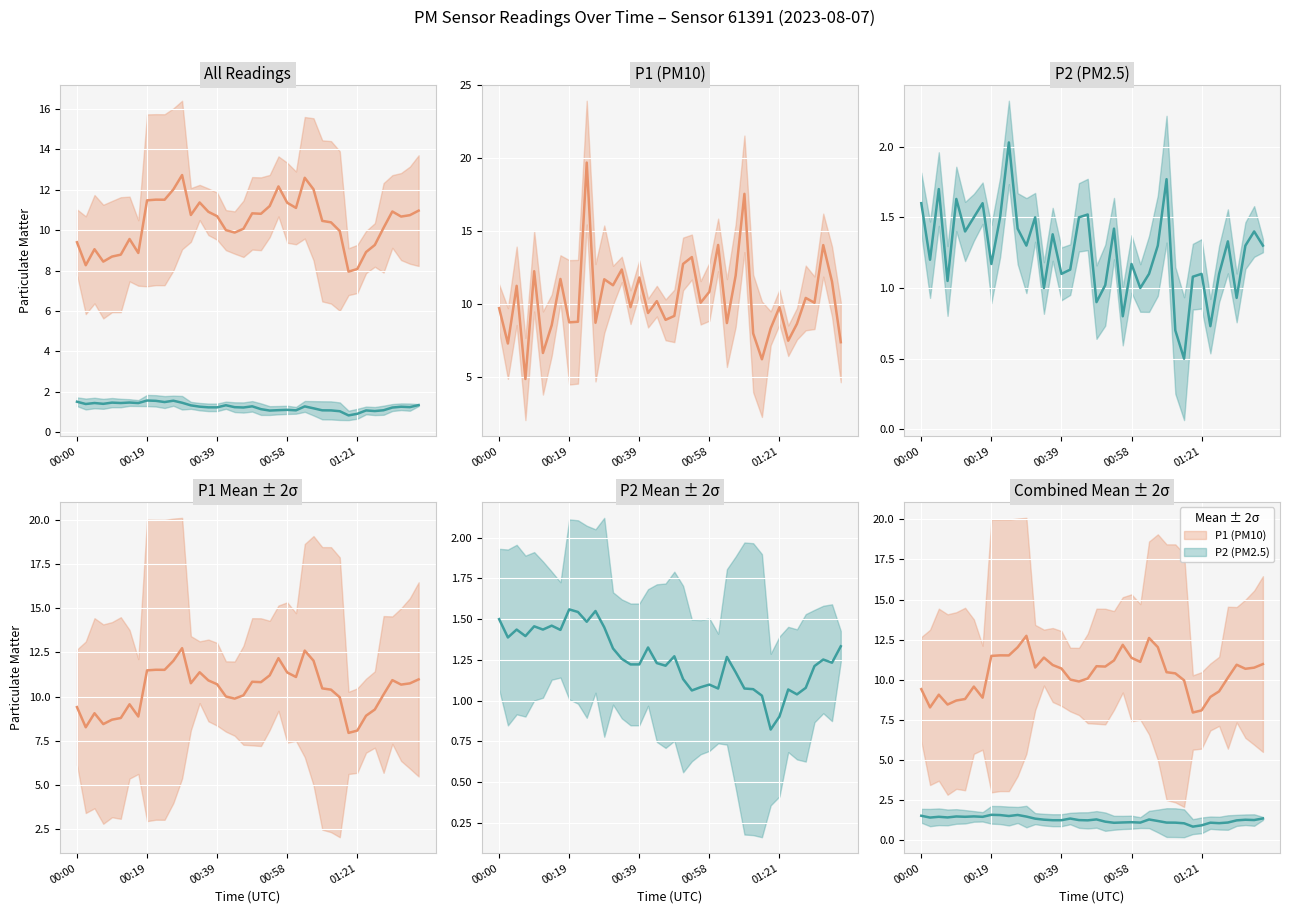

Which series has the largest range (max minus min)?

P1